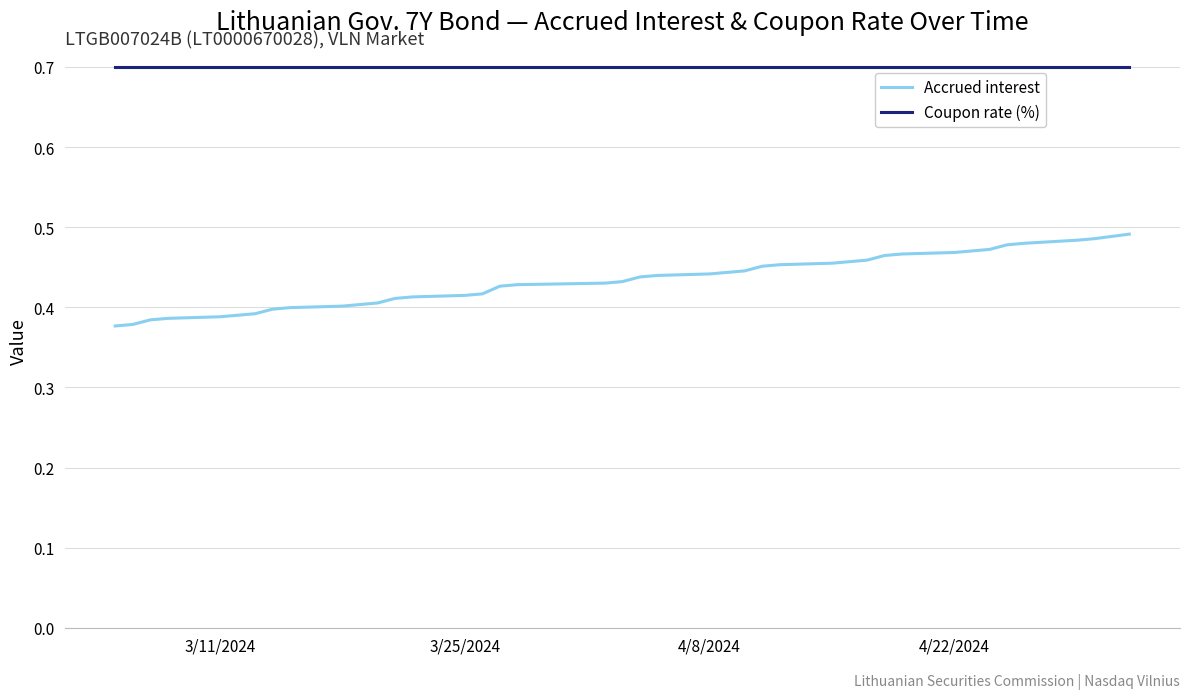

Rank the series by their maximum value, from lowest to highest.

Accrued interest, Coupon rate (%)